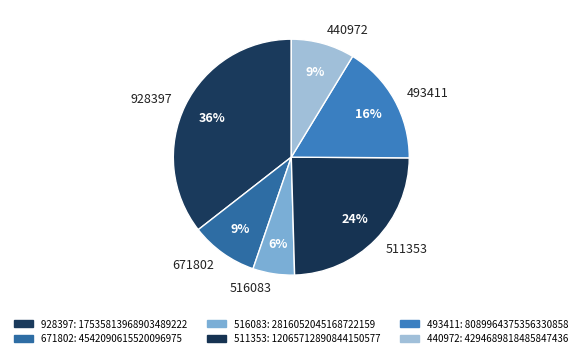

What is the smallest slice in the pie chart?

516083